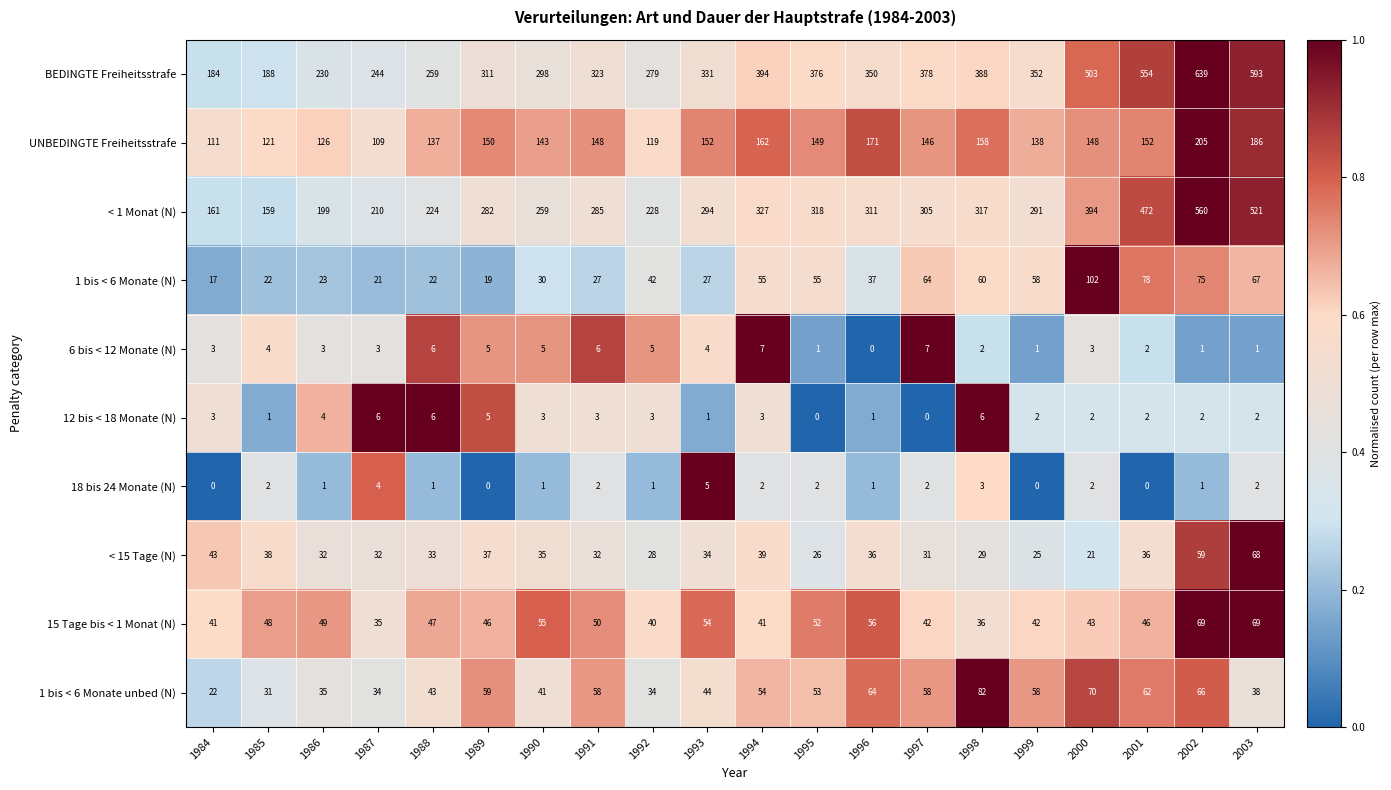

What is the greatest value displayed?

639